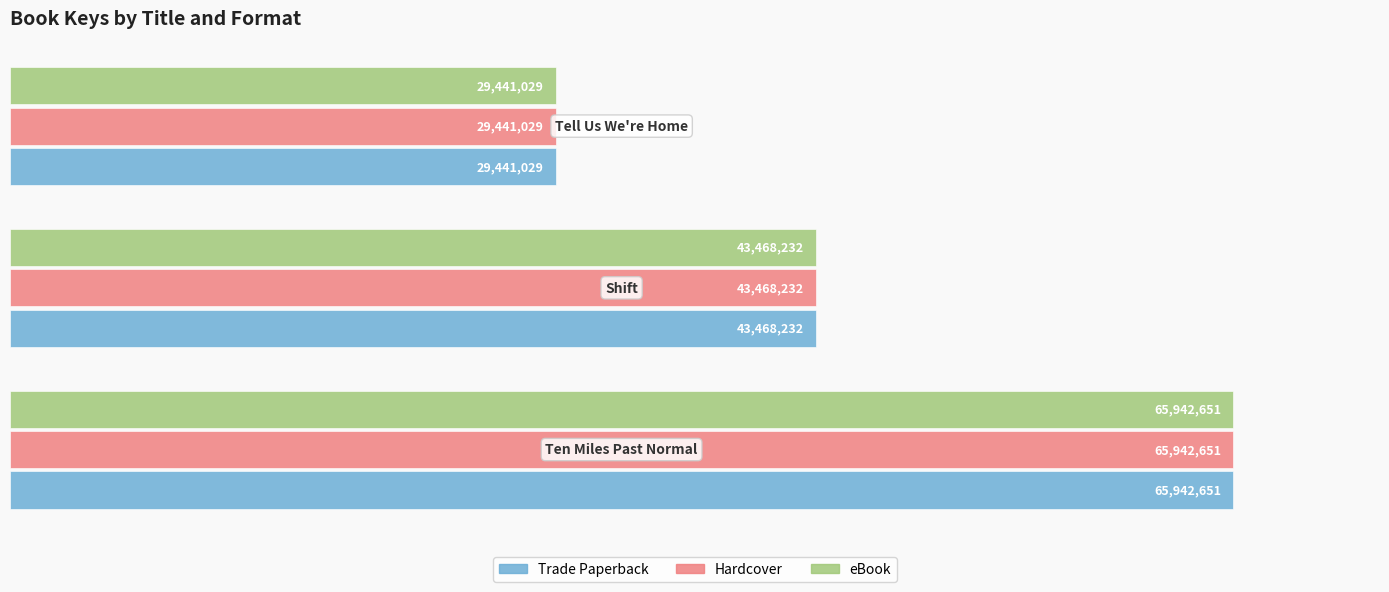

What is the smallest value displayed?

29441029